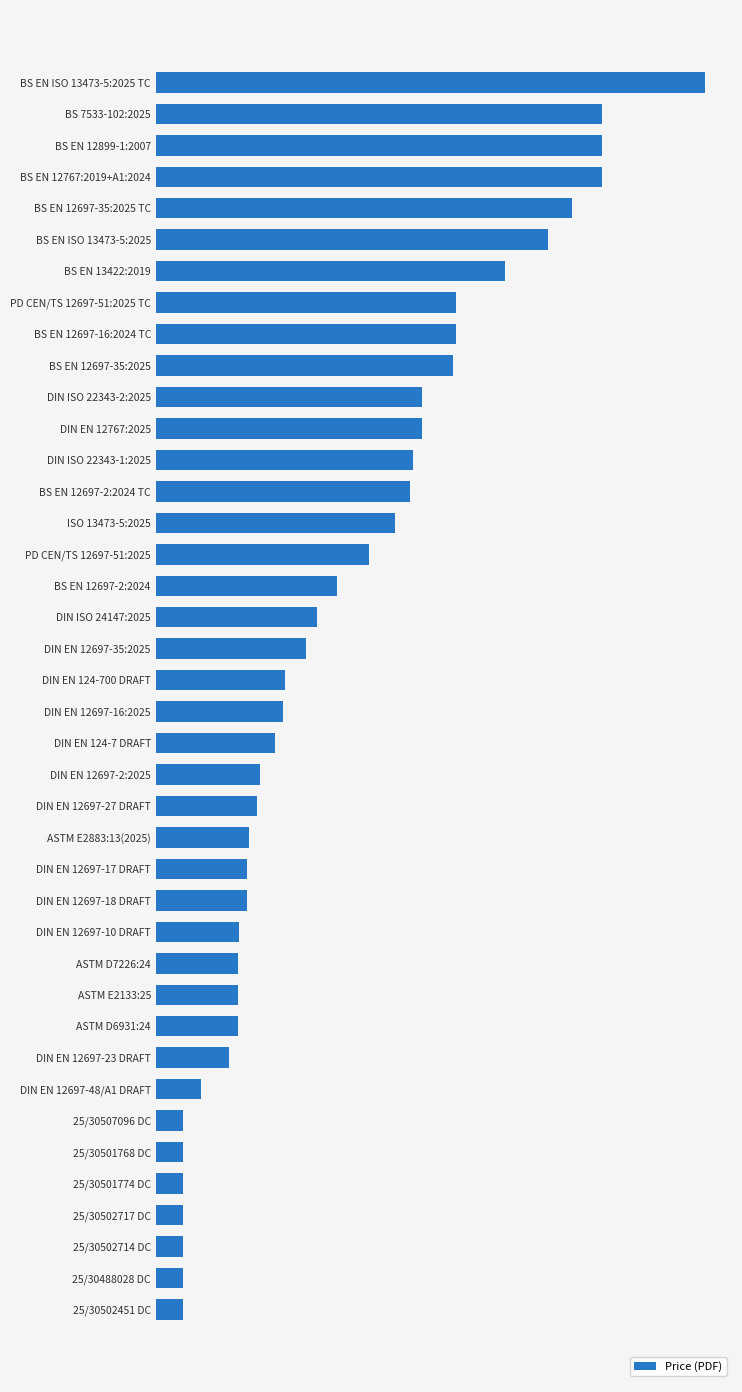

Does the chart contain any negative values?

No